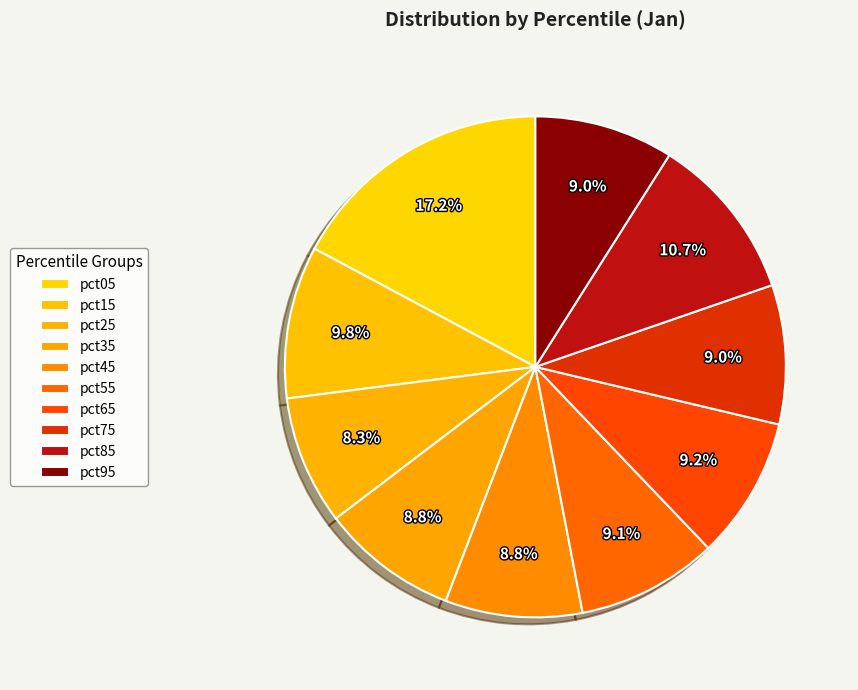

What is the smallest slice in the pie chart?

pct25